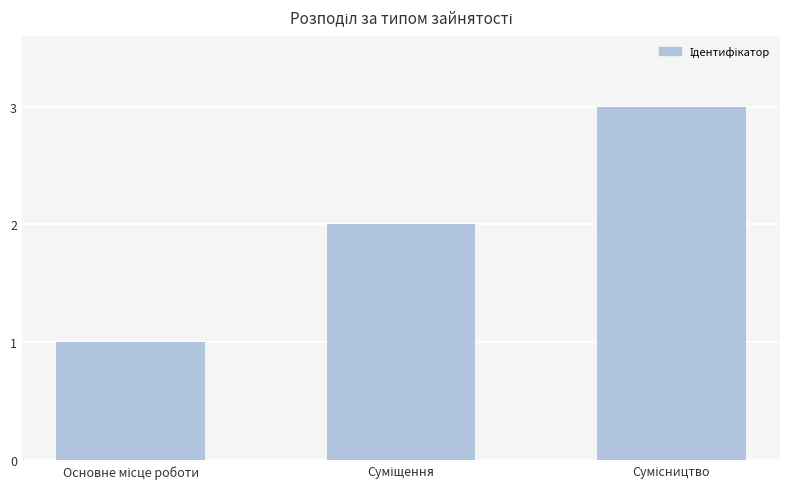

Are the bars grouped side by side (vs. stacked)?

No